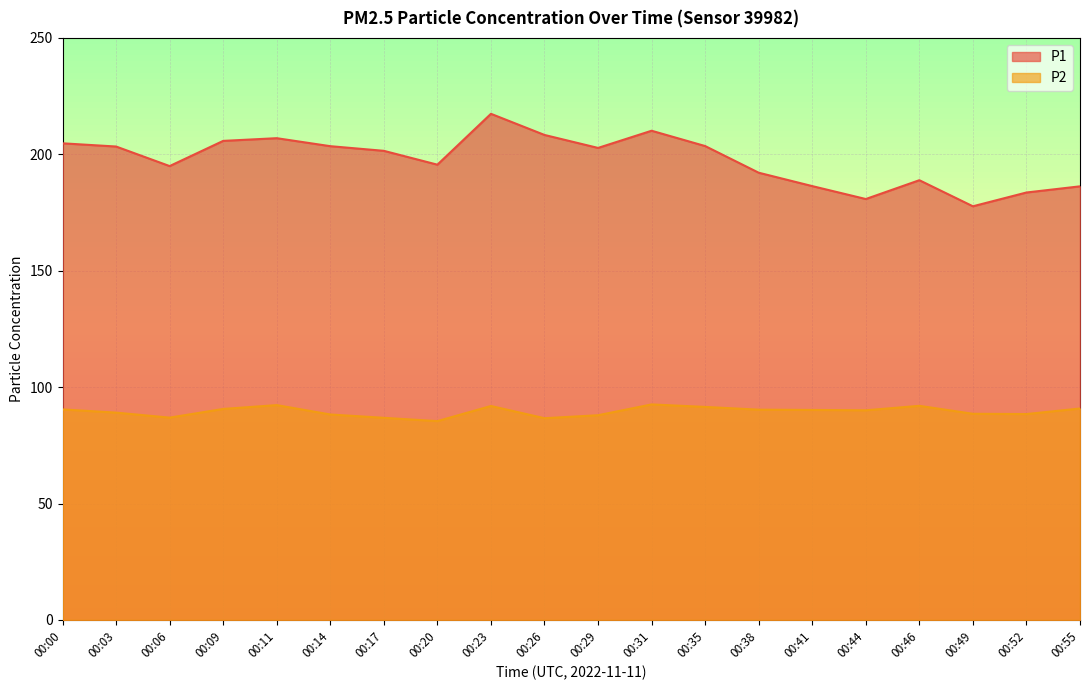

What is the difference between the maximum and minimum values in the P1 series?

39.7